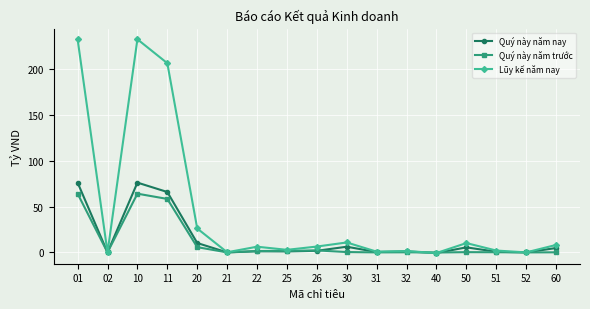

What is the difference between the Lũy kế năm nay values at 40 and 21?

0.8